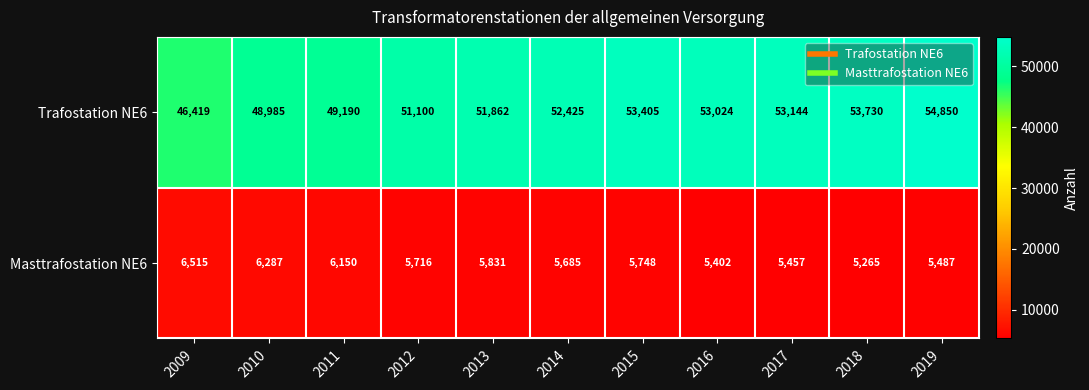

What is the difference between the Trafostation NE6 values at 2013 and 2018?

1868